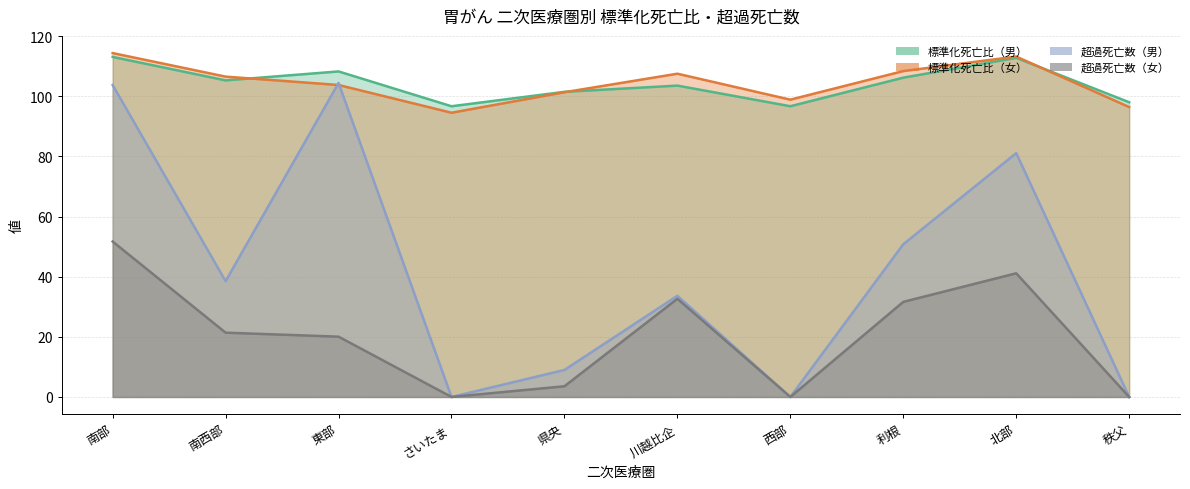

True or false: 標準化死亡比（男） and 超過死亡数（男） cross at least once.

False